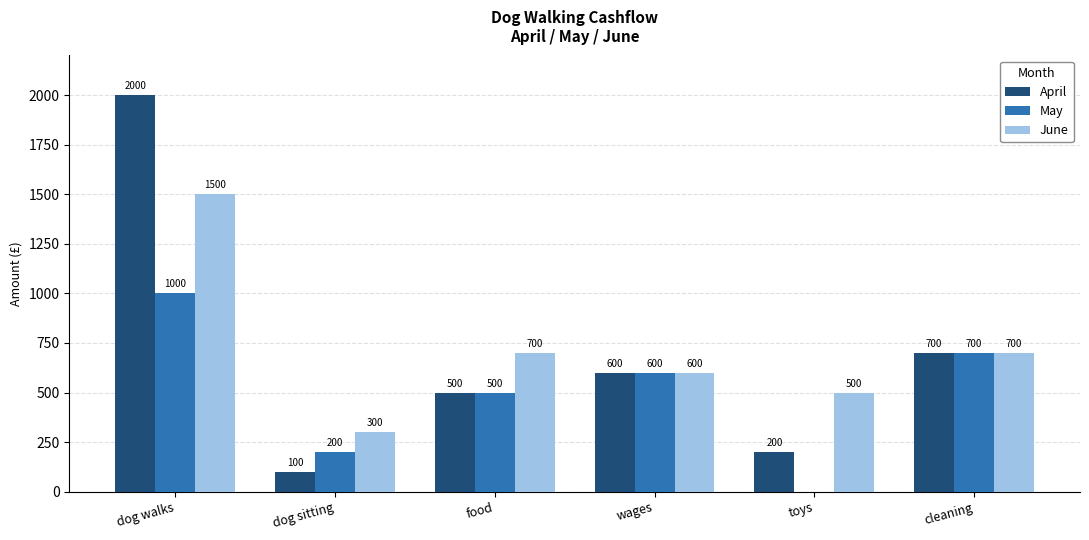

How many series are shown in this chart?

3